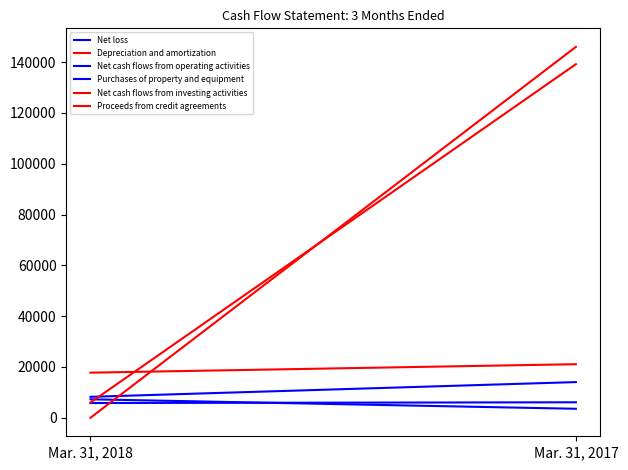

Reading right to left, transcribe all the data shown in this chart.

Net loss: 14033	8230
Depreciation and amortization: 21077	17745
Net cash flows from operating activities: 3527	7264
Purchases of property and equipment: 6082	5789
Net cash flows from investing activities: 139195	5989
Proceeds from credit agreements: 146000	0